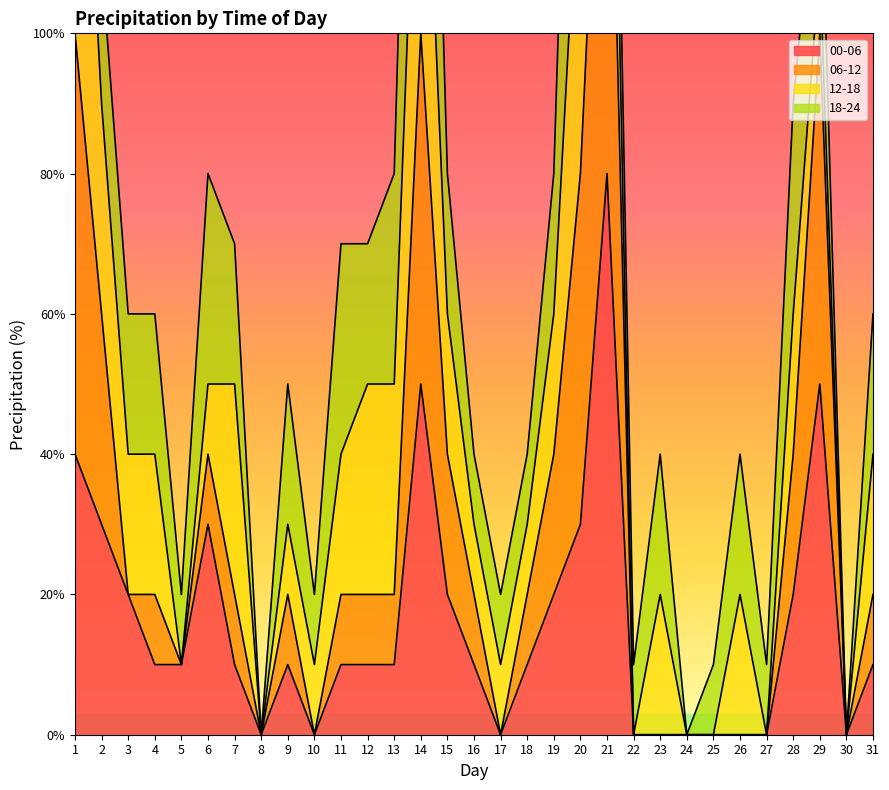

True or false: 00-06 and 06-12 intersect in this chart.

False